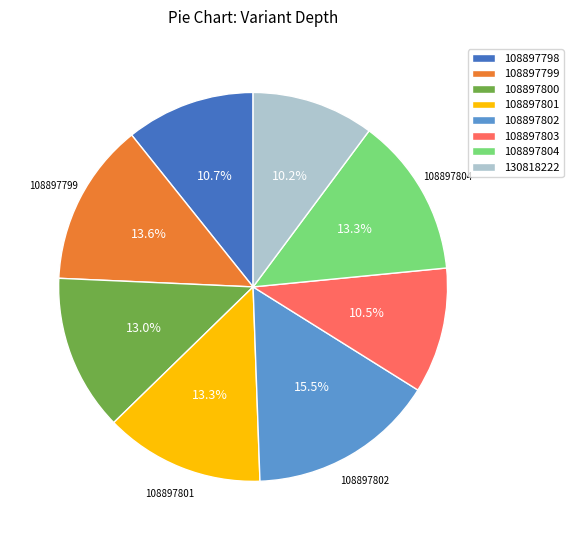

To the nearest percent, what is the combined percentage of 108897798 and 108897802?

26%